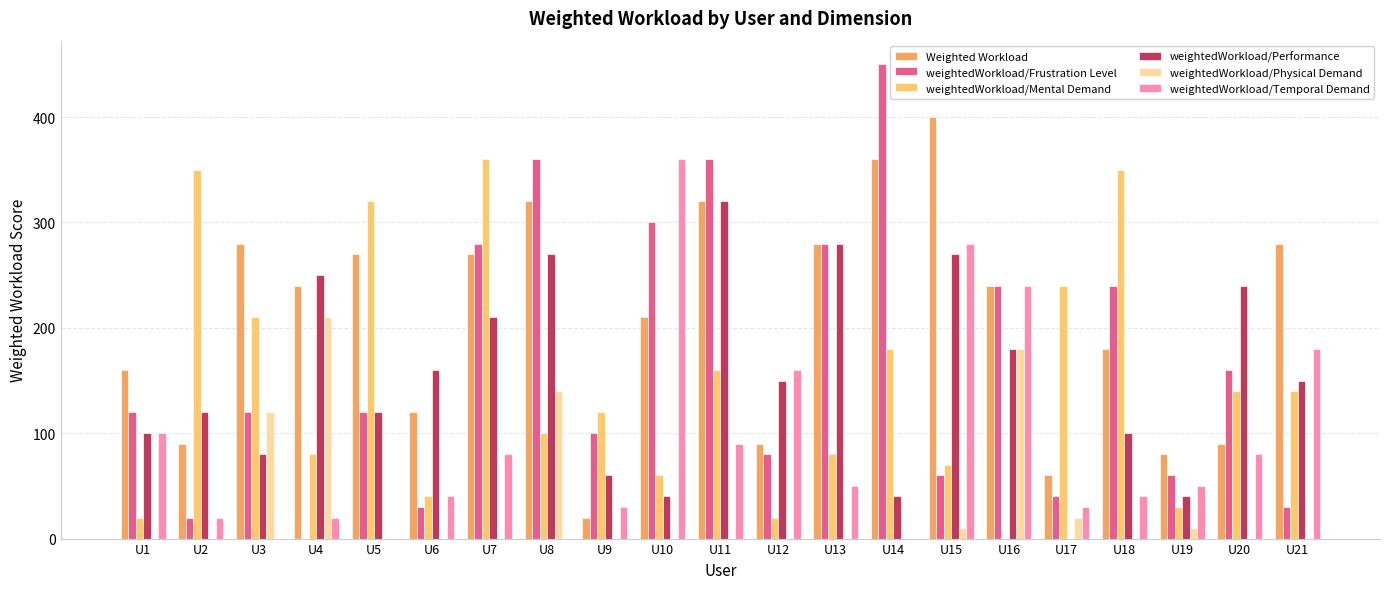

How many groups of bars are there?

21